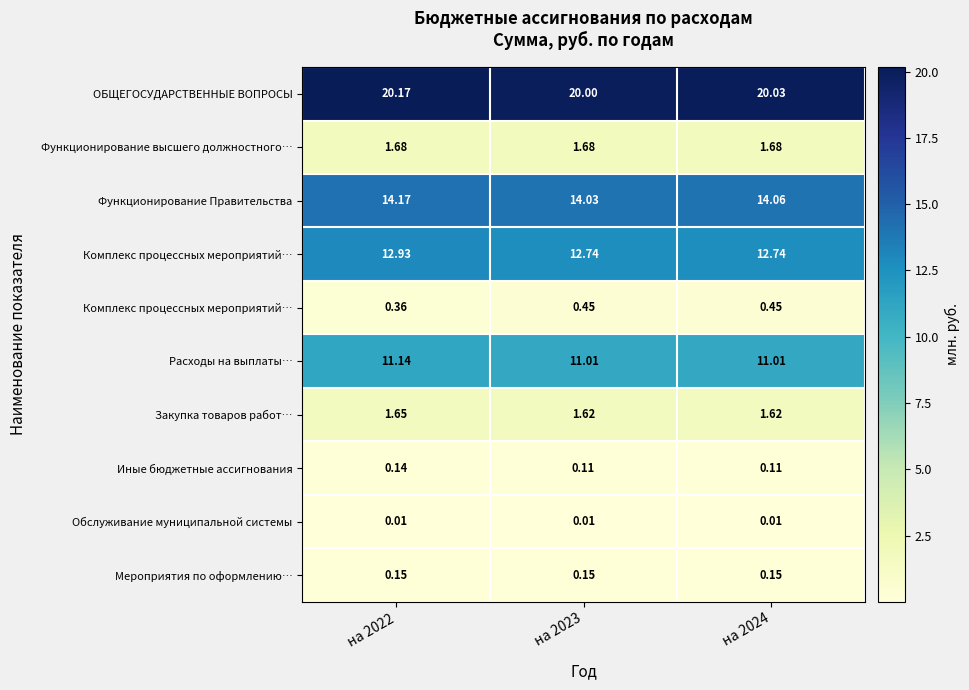

Count the number of categories in the chart.

3